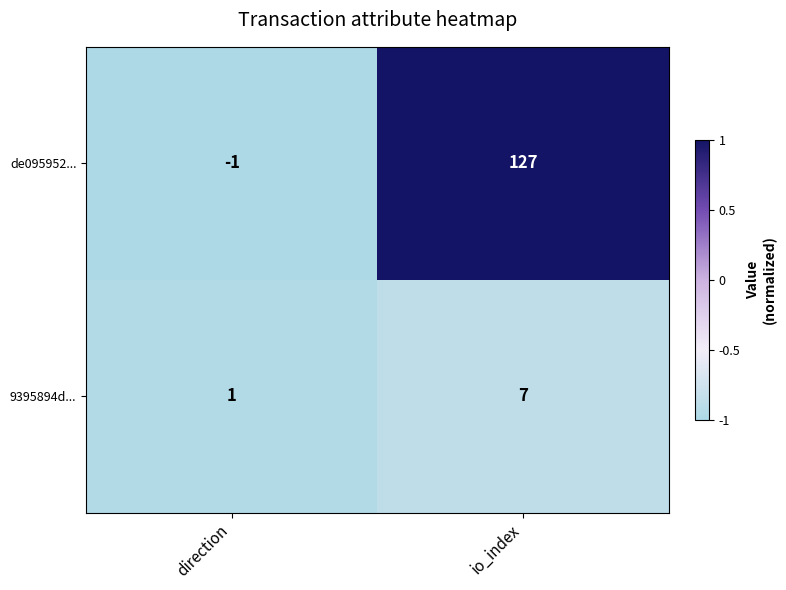

At which category does the chart reach its peak across all series?

io_index